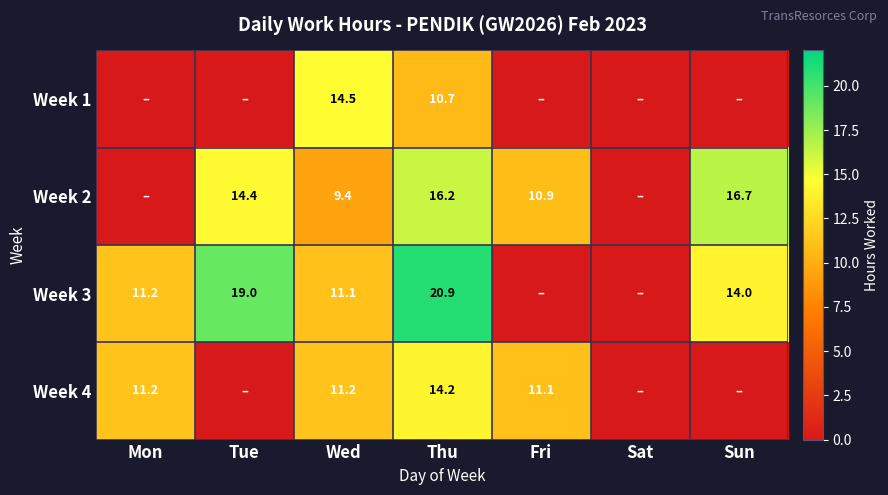

The Week 3 series shows 20.9 at Thu. True or false?

True